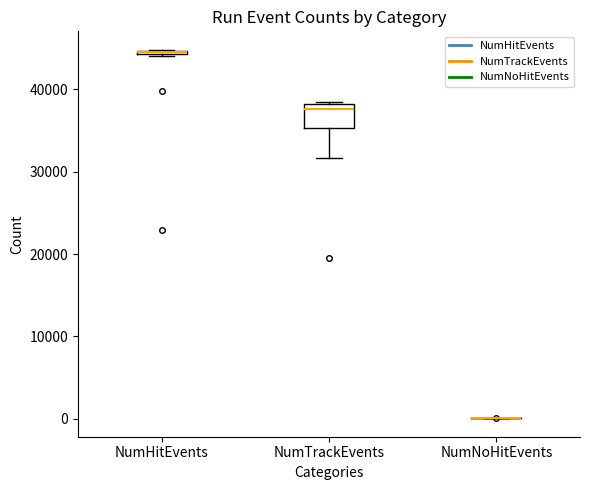

Comparing the boxes themselves (not the whiskers), which one is the tallest?

NumTrackEvents